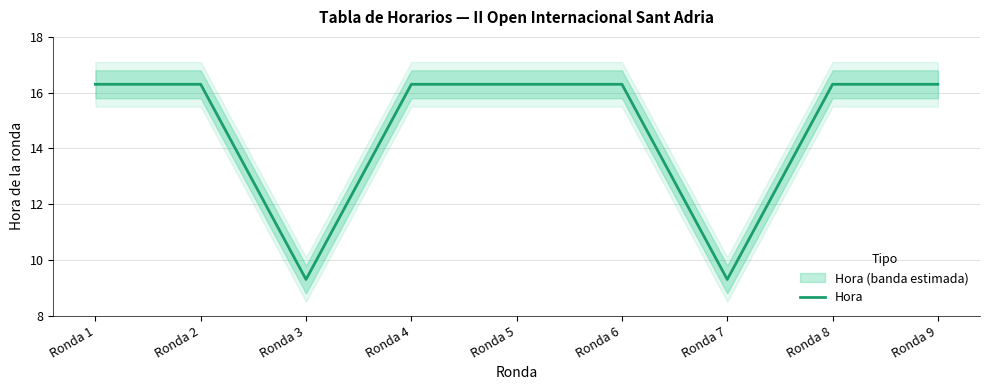

List the labels in order of value, smallest first.

Ronda 3, Ronda 7, Ronda 1, Ronda 2, Ronda 4, Ronda 5, Ronda 6, Ronda 8, Ronda 9